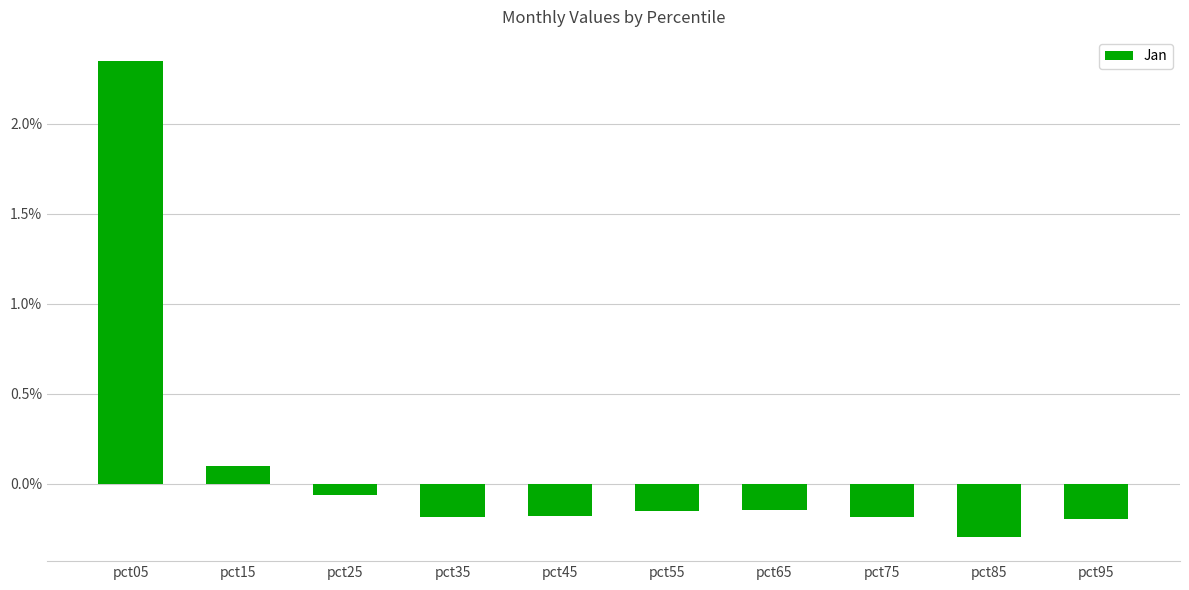

What is the sum of all values?

1.0